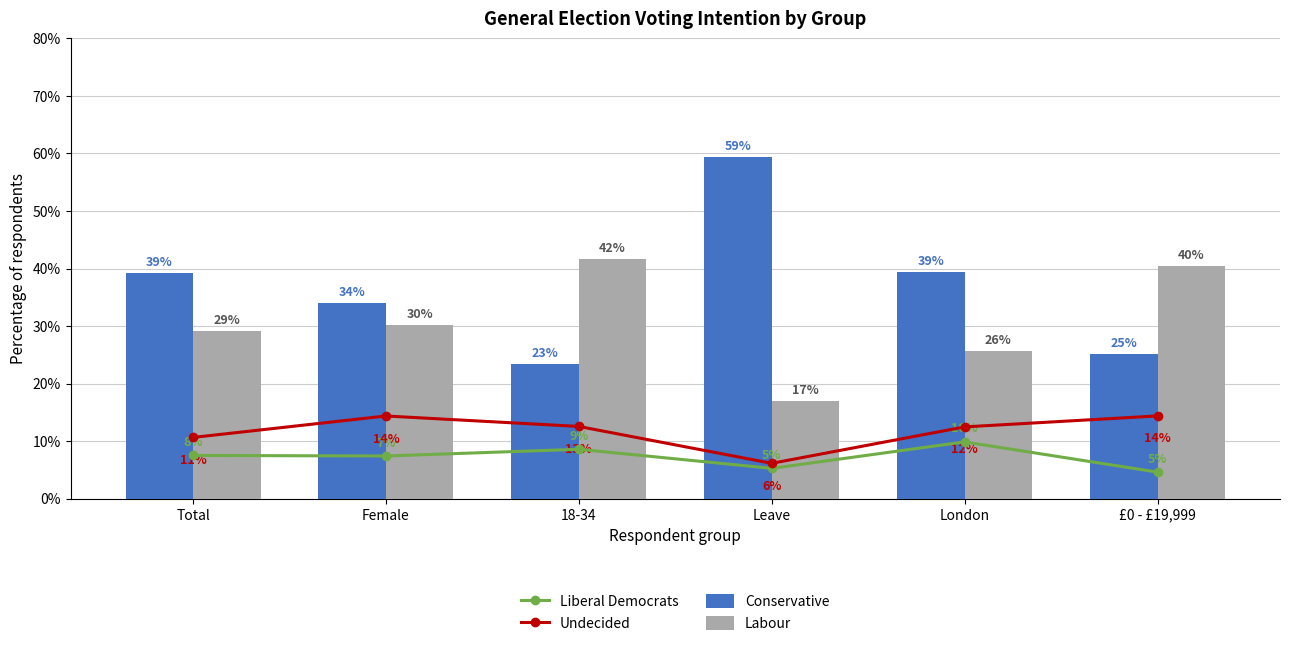

Count the number of categories in the chart.

6